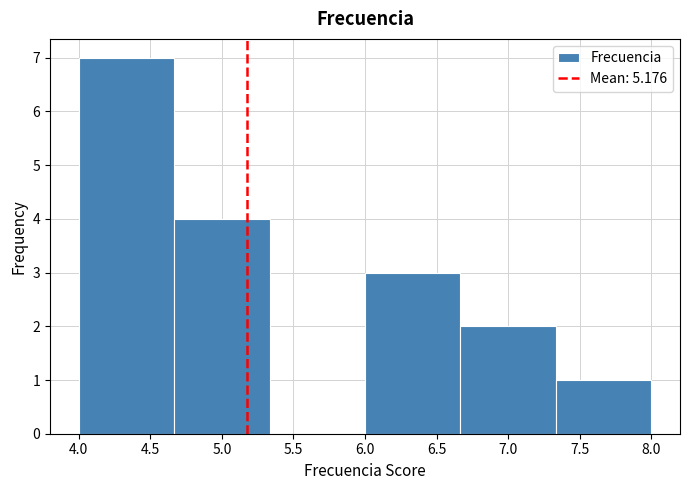

Over which range of the x-axis is the bar tallest?

4.00 to 4.65